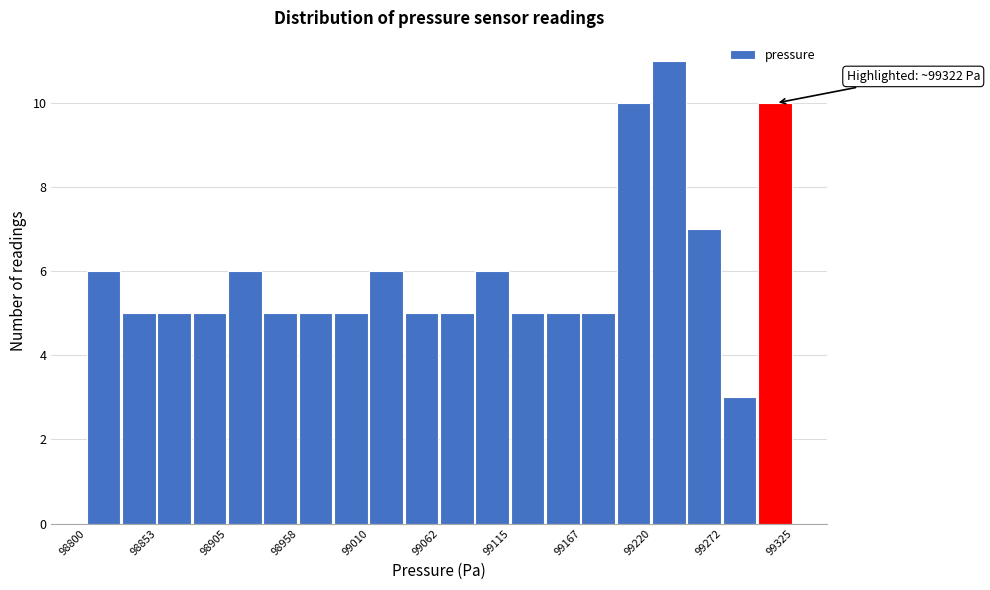

Read against the x-axis, roughly where is the centre of the tallest bar?

99230